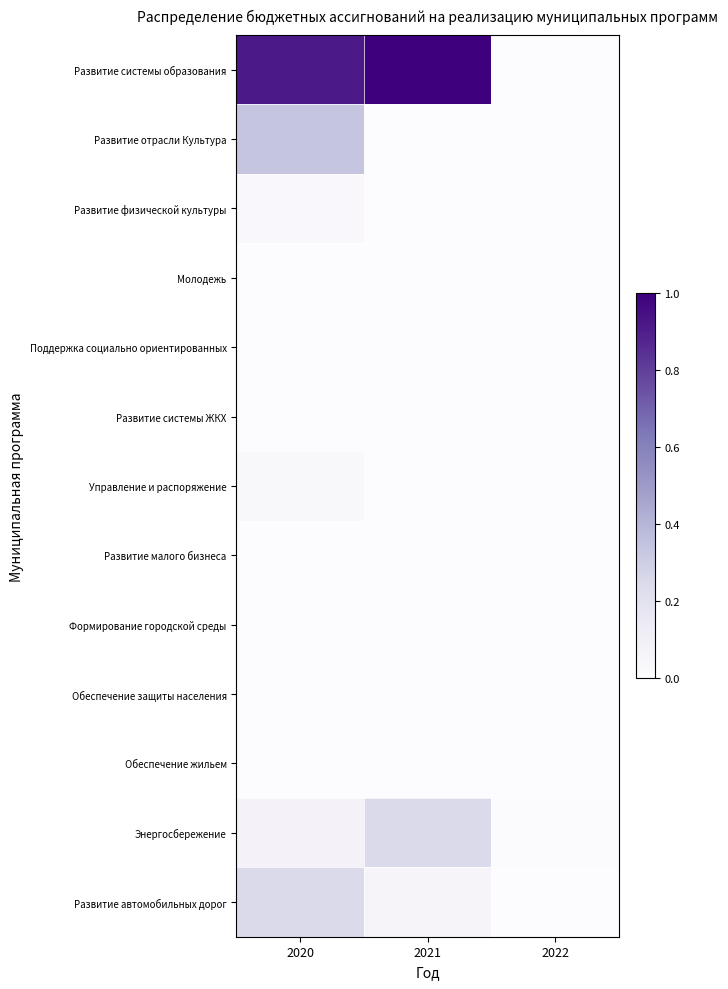

Between 2020 and 2021, which series saw the biggest shift?

Развитие отрасли Культура